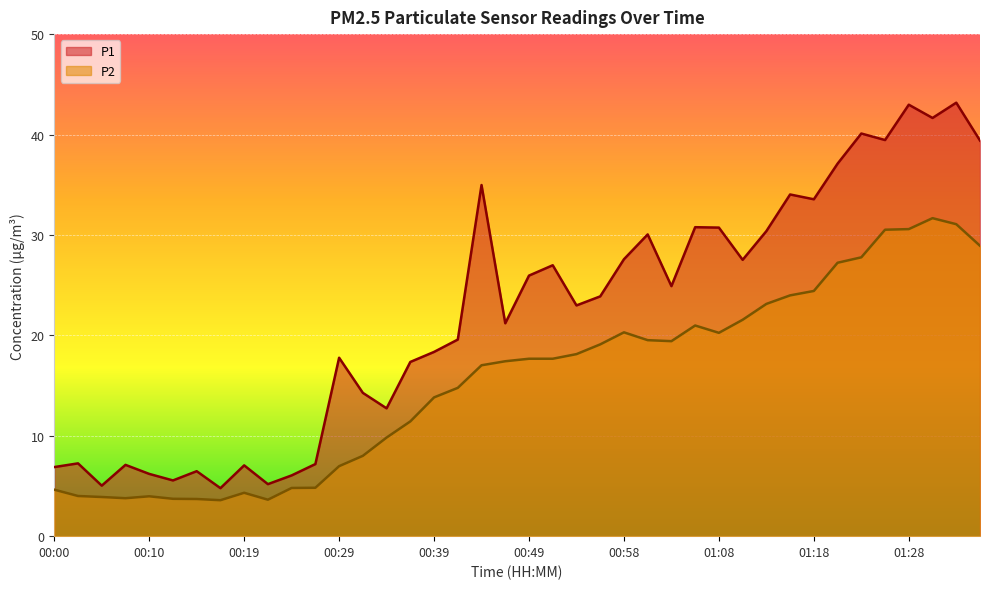

Between 00:53 and 01:16, which series saw the biggest shift?

P1